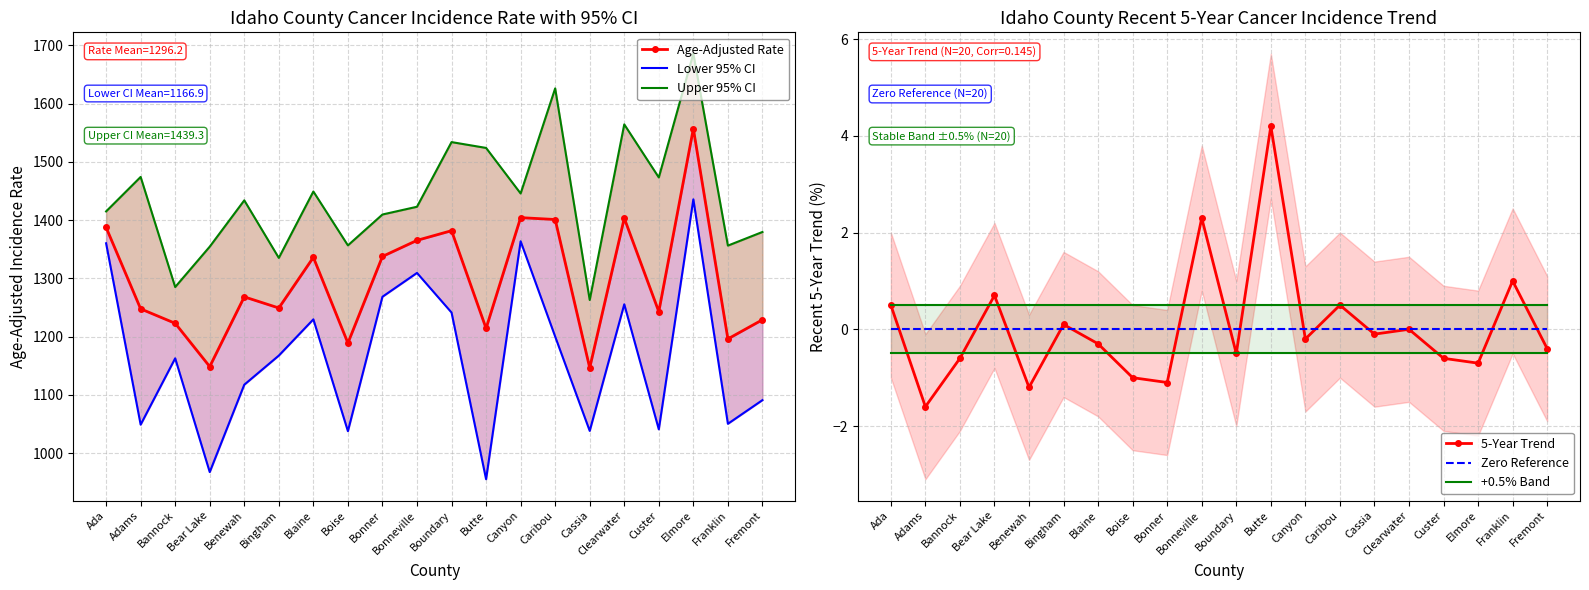

Between Bannock and Boise, which series saw the biggest shift?

Lower 95% CI